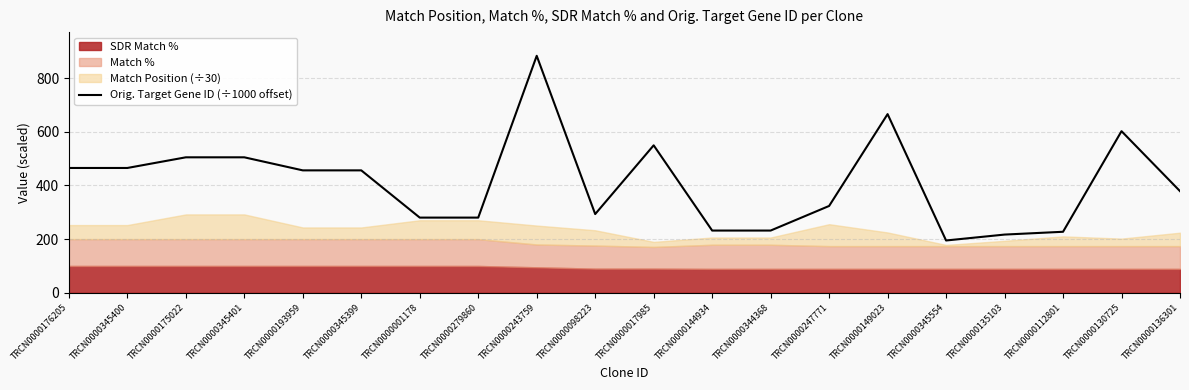

Rank the categories by value from lowest to highest.

TRCN0000345554, TRCN0000135103, TRCN0000112801, TRCN0000144934, TRCN0000344368, TRCN0000001178, TRCN0000279860, TRCN0000098223, TRCN0000247771, TRCN0000136301, TRCN0000193959, TRCN0000345399, TRCN0000176205, TRCN0000345400, TRCN0000175022, TRCN0000345401, TRCN0000017985, TRCN0000130725, TRCN0000149023, TRCN0000243759